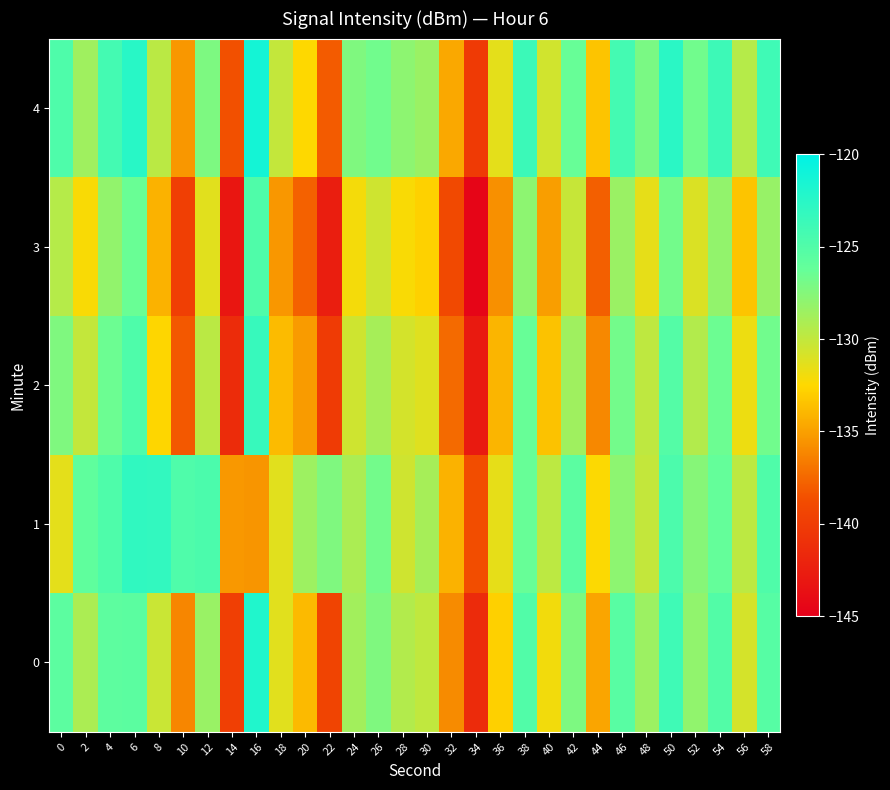

Count the number of categories in the chart.

30